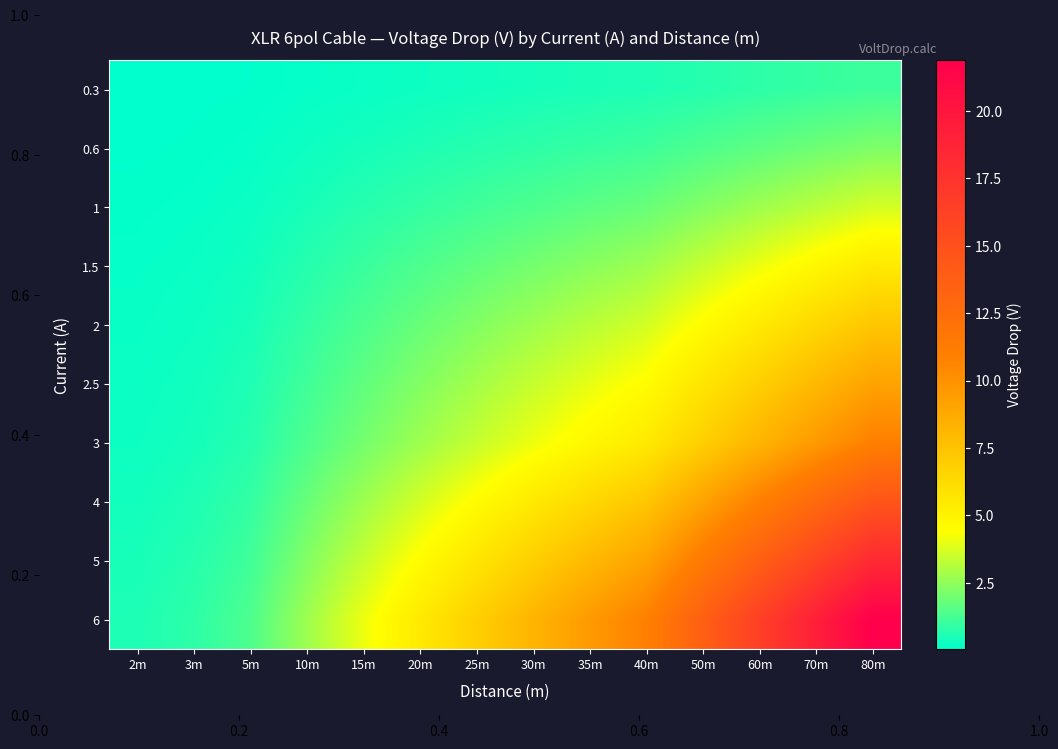

What is the total value across all series at 5m?

5.9